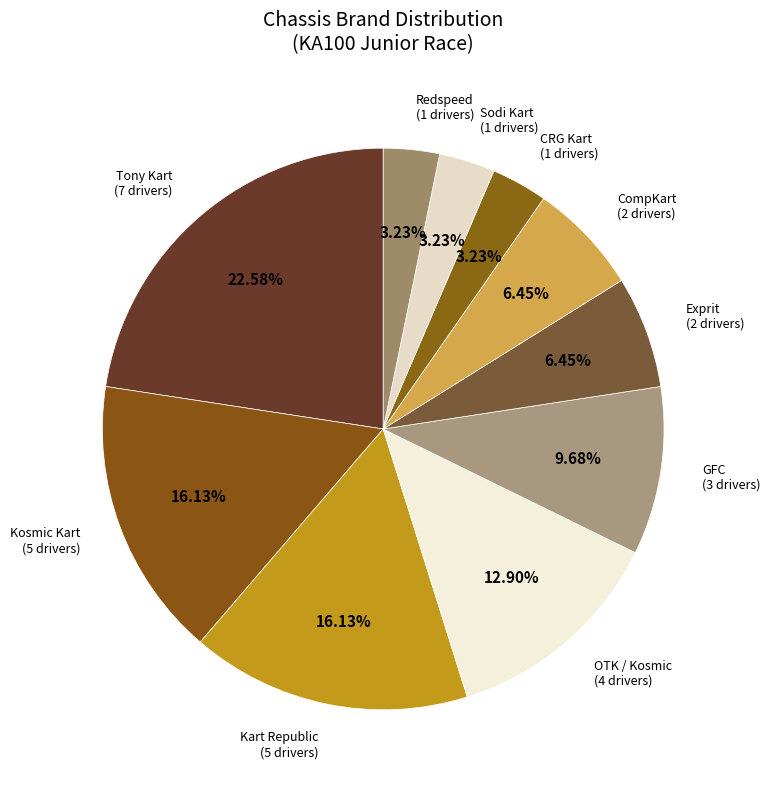

What percentage is the CompKart slice, to the nearest percent?

6%